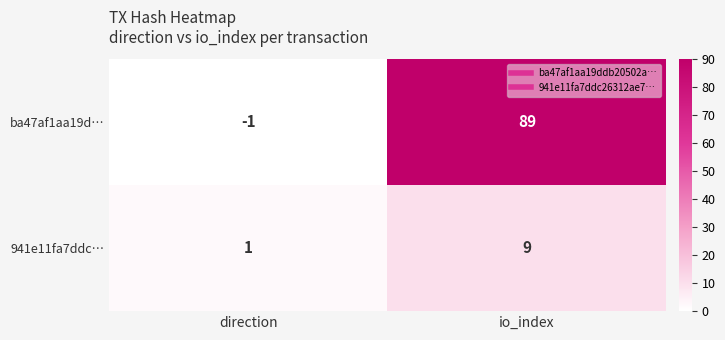

Which series changed the most between direction and io_index?

ba47af1aa19d…